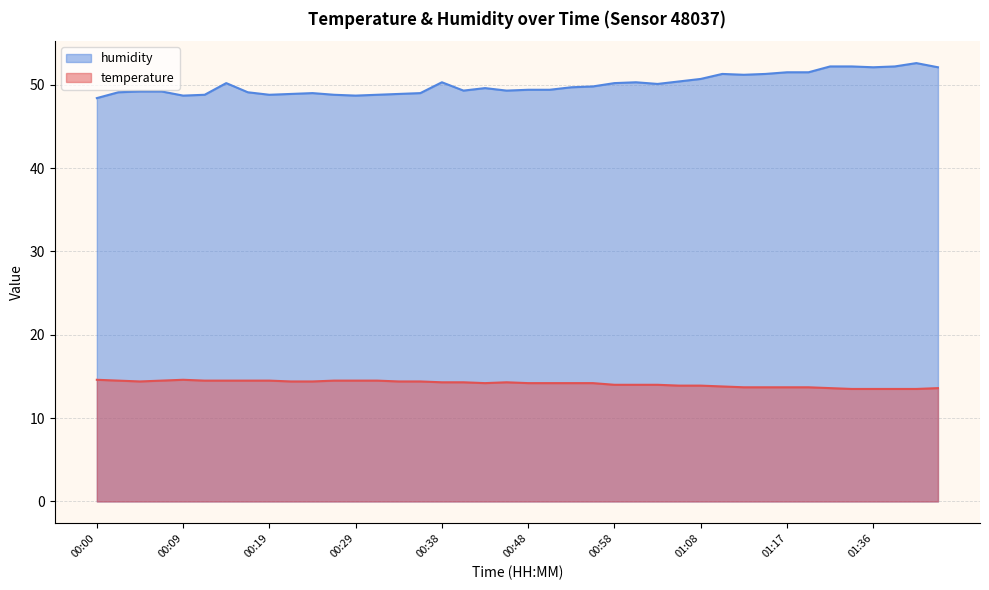

What position from the right is 00:04?

38